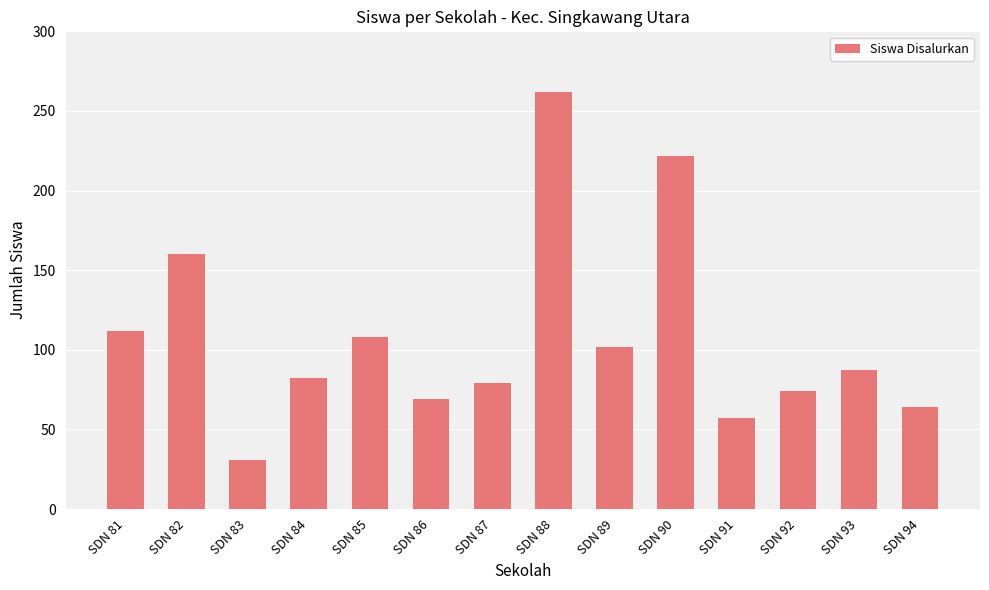

List the labels in order of value, largest first.

SDN 88, SDN 90, SDN 82, SDN 81, SDN 85, SDN 89, SDN 93, SDN 84, SDN 87, SDN 92, SDN 86, SDN 94, SDN 91, SDN 83